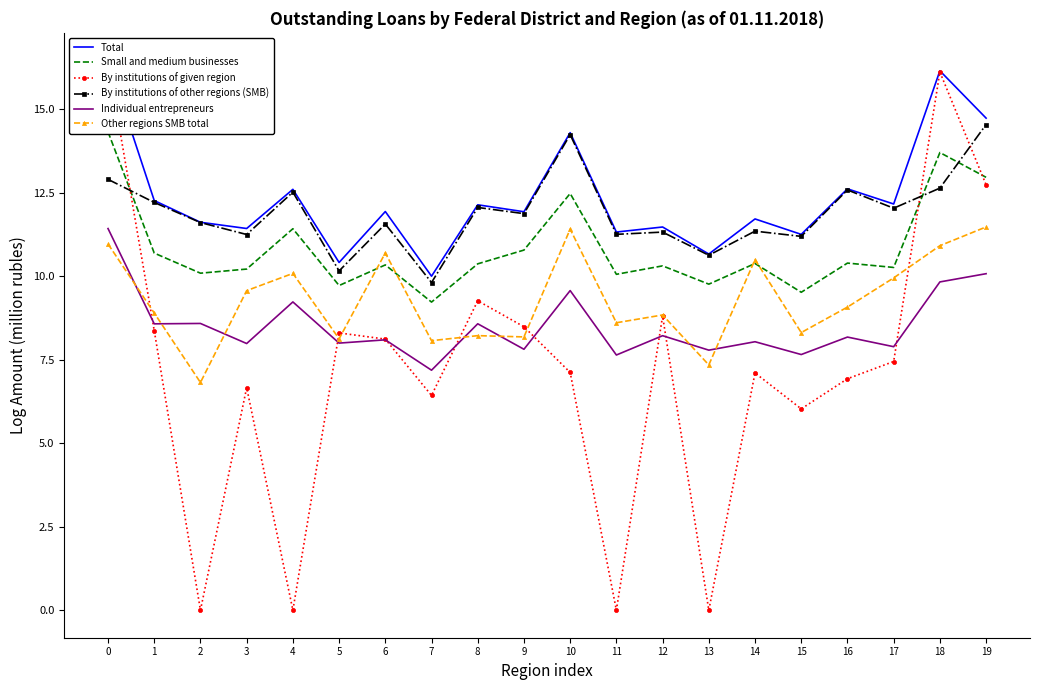

True or false: Small and medium businesses and Individual entrepreneurs intersect in this chart.

False